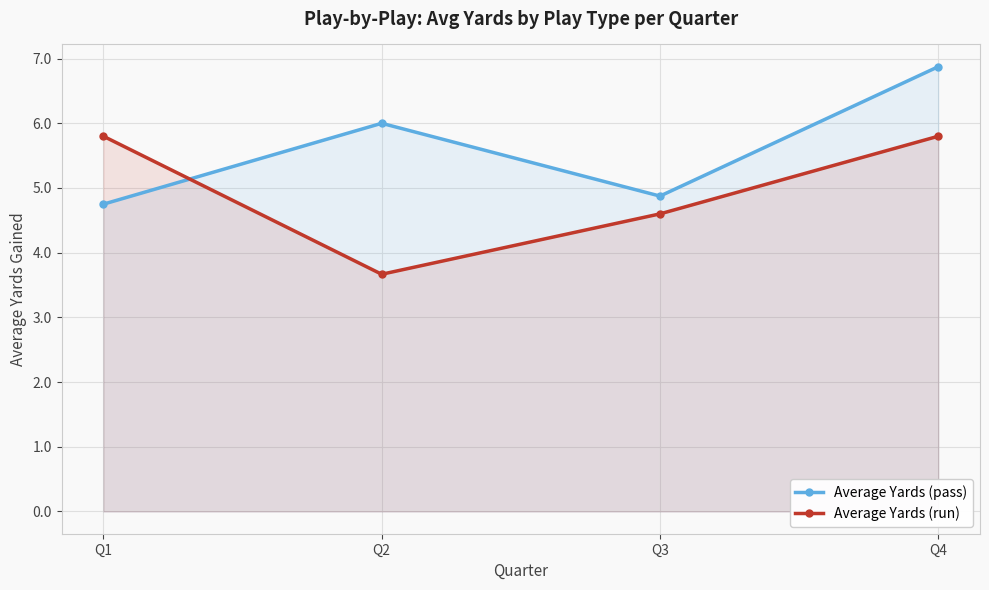

How many Average Yards (run) values are between 4 and 5?

1